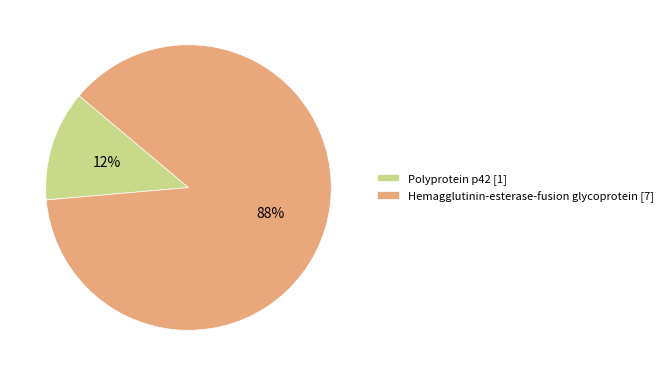

The Hemagglutinin-esterase-fusion glycoprotein slice represents 88% of the pie. True or false?

True